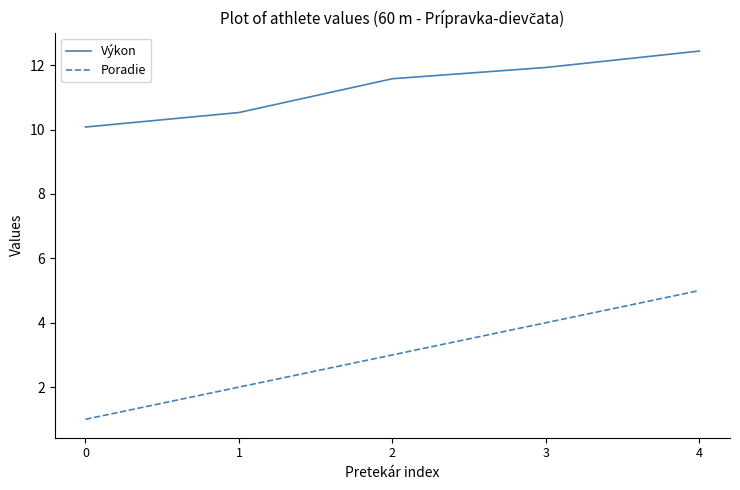

The value of Výkon at 4 is 12.4. True or false?

True